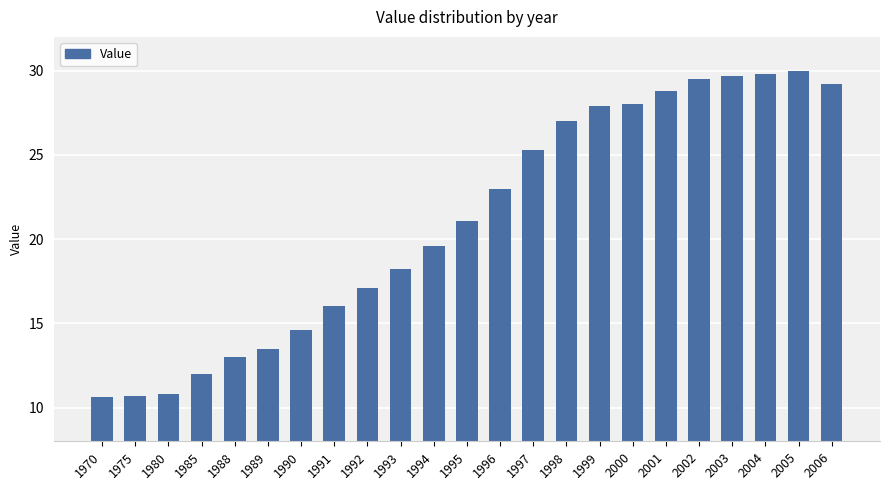

Does the chart contain stacked bars?

No